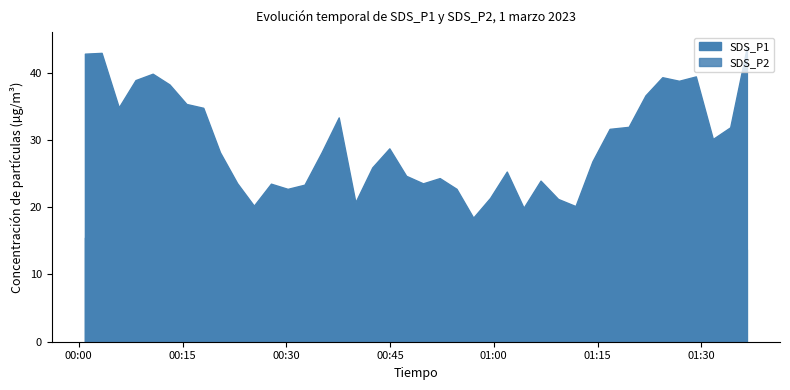

Read the SDS_P2 value at 31.

13.8